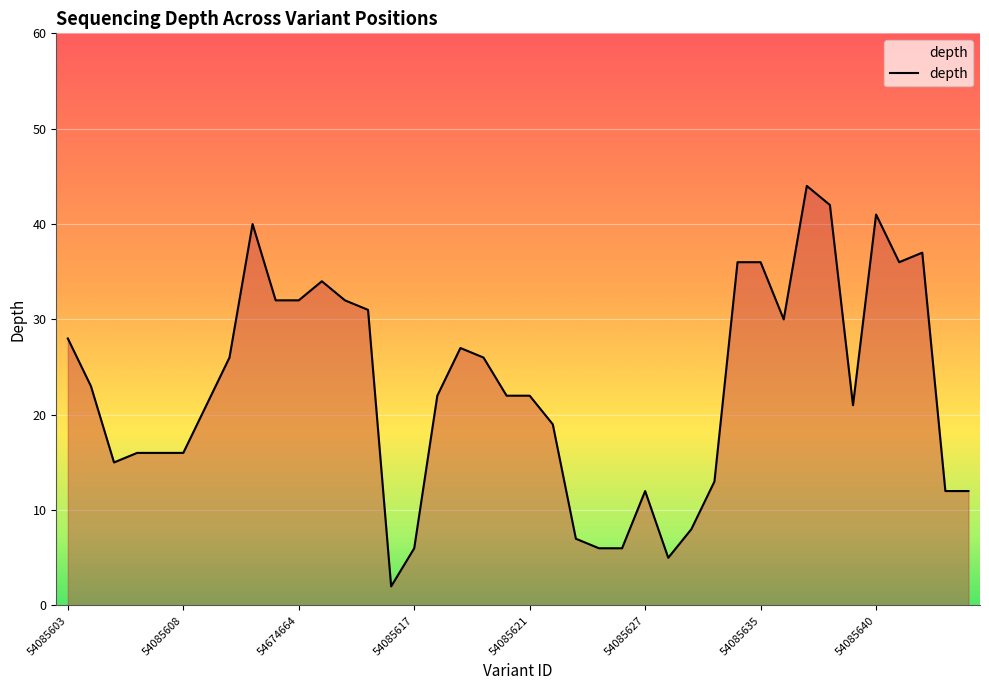

What is the difference between the maximum and minimum values?

42